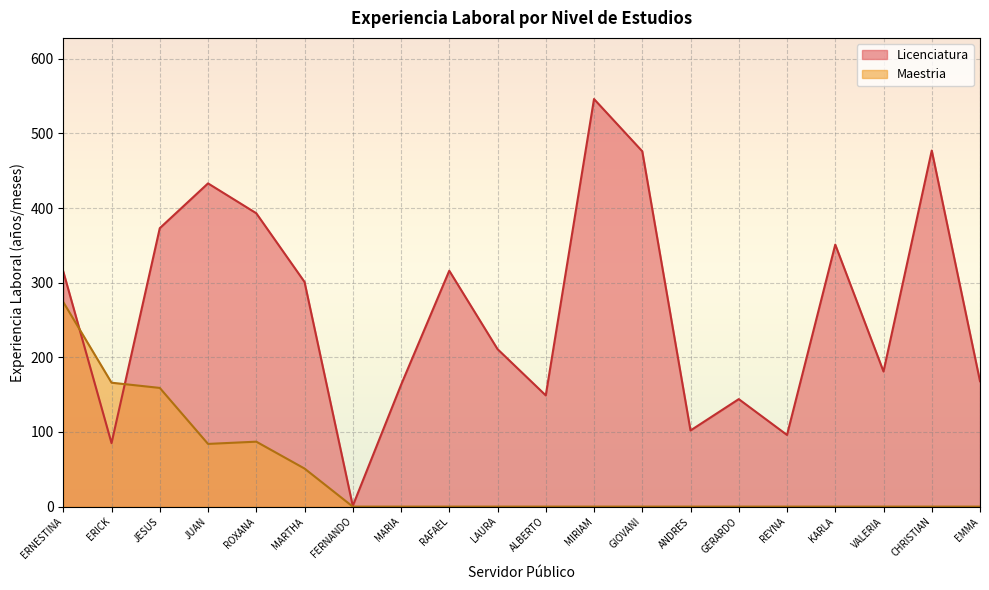

Which label corresponds to the largest value in the chart?

MIRIAM